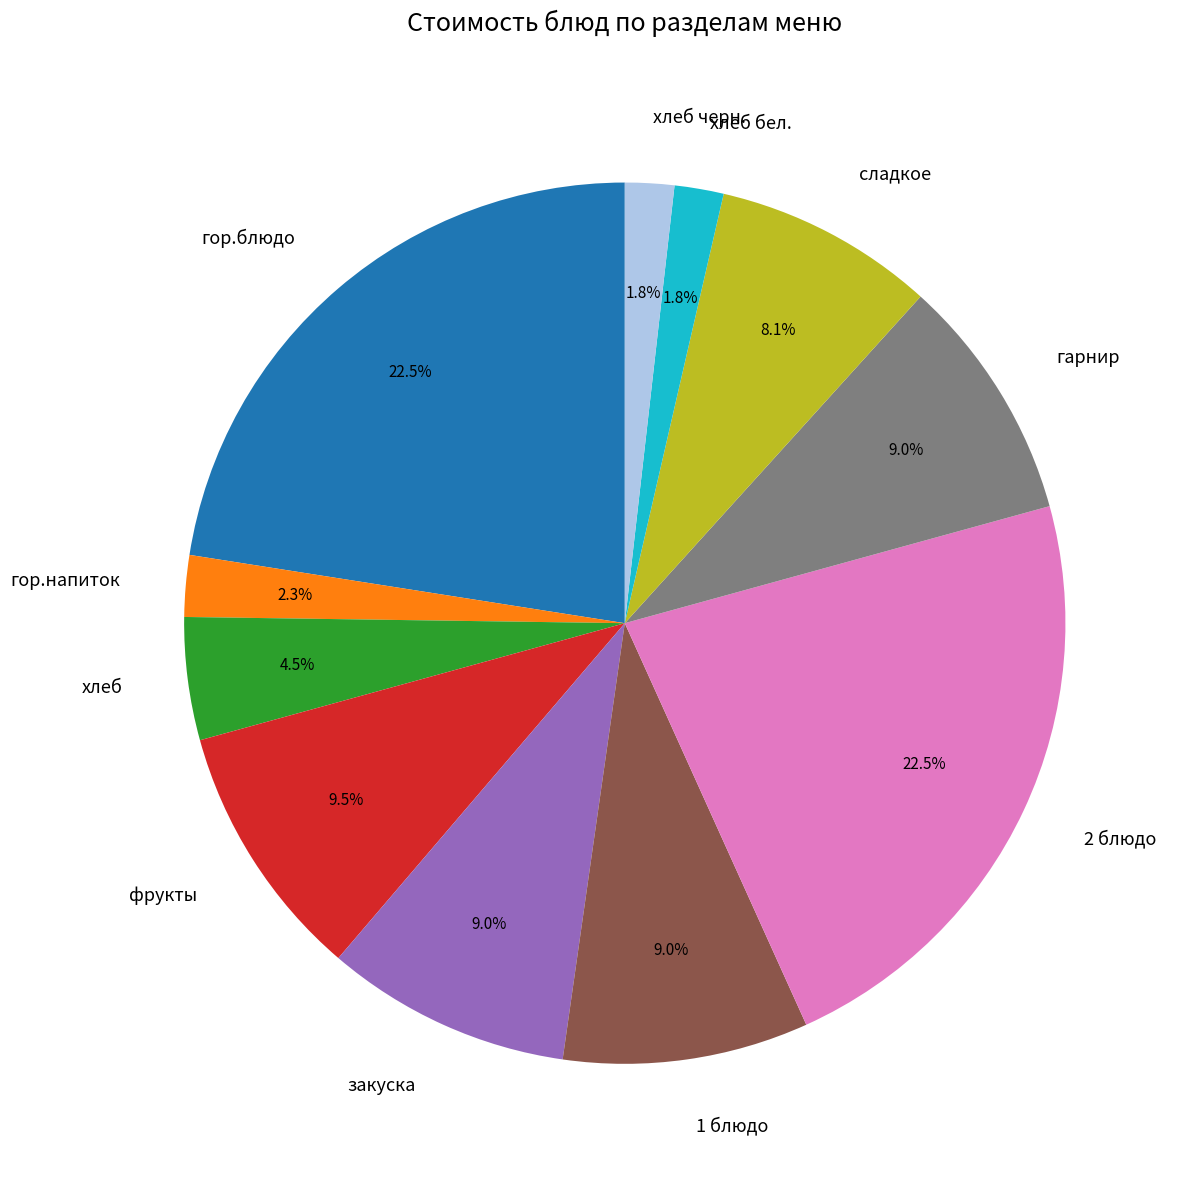

What is the ratio of the value at хлеб to the value at сладкое?

0.6